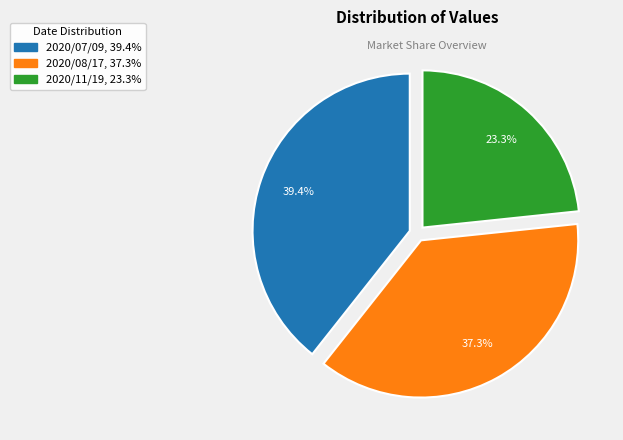

To the nearest percent, what is the average slice percentage?

33%